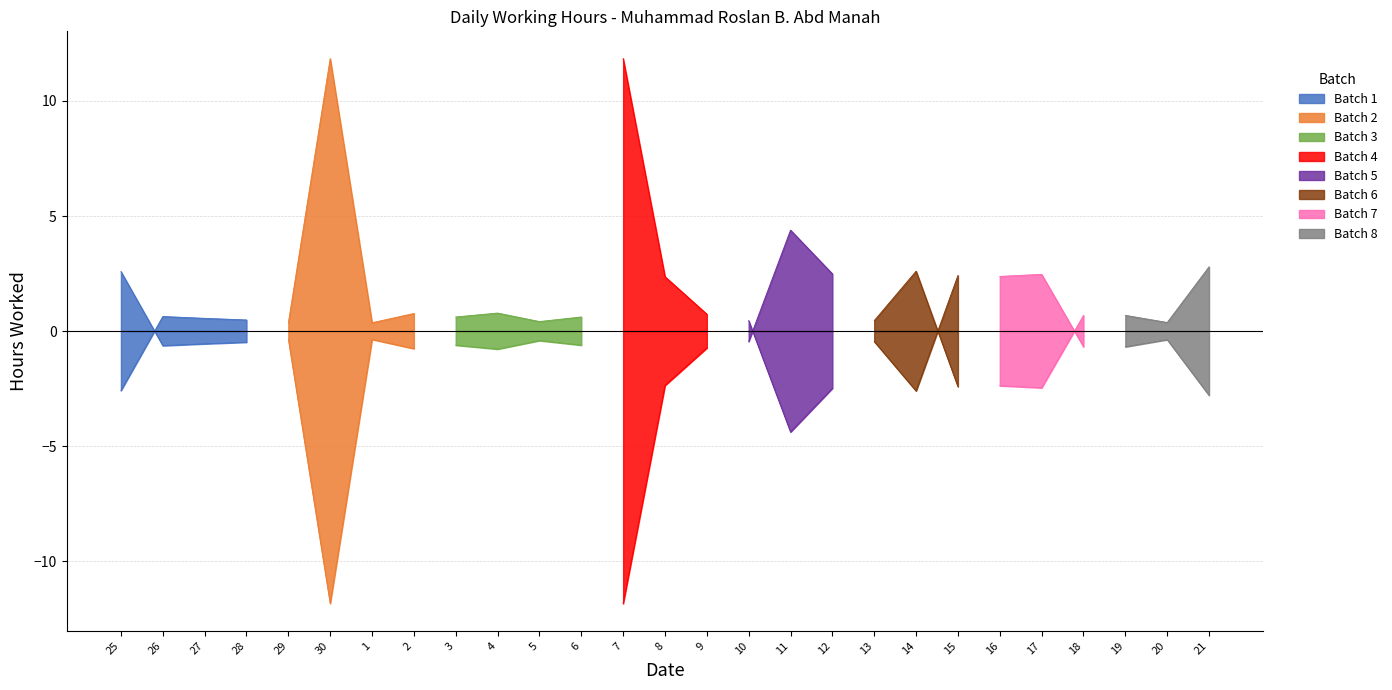

How many values are above zero?

25